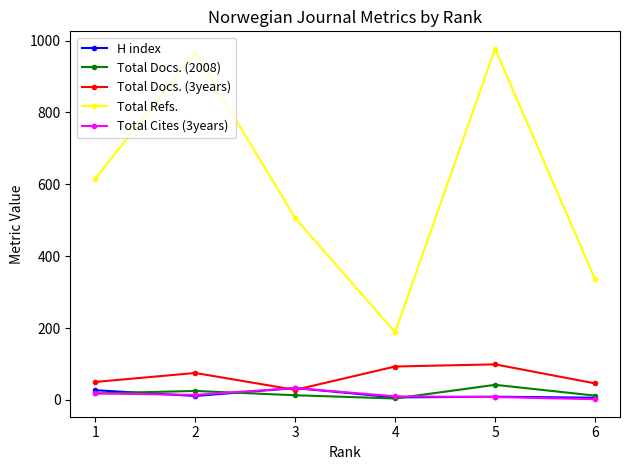

True or false: Total Refs. and Total Docs. (3years) intersect in this chart.

False